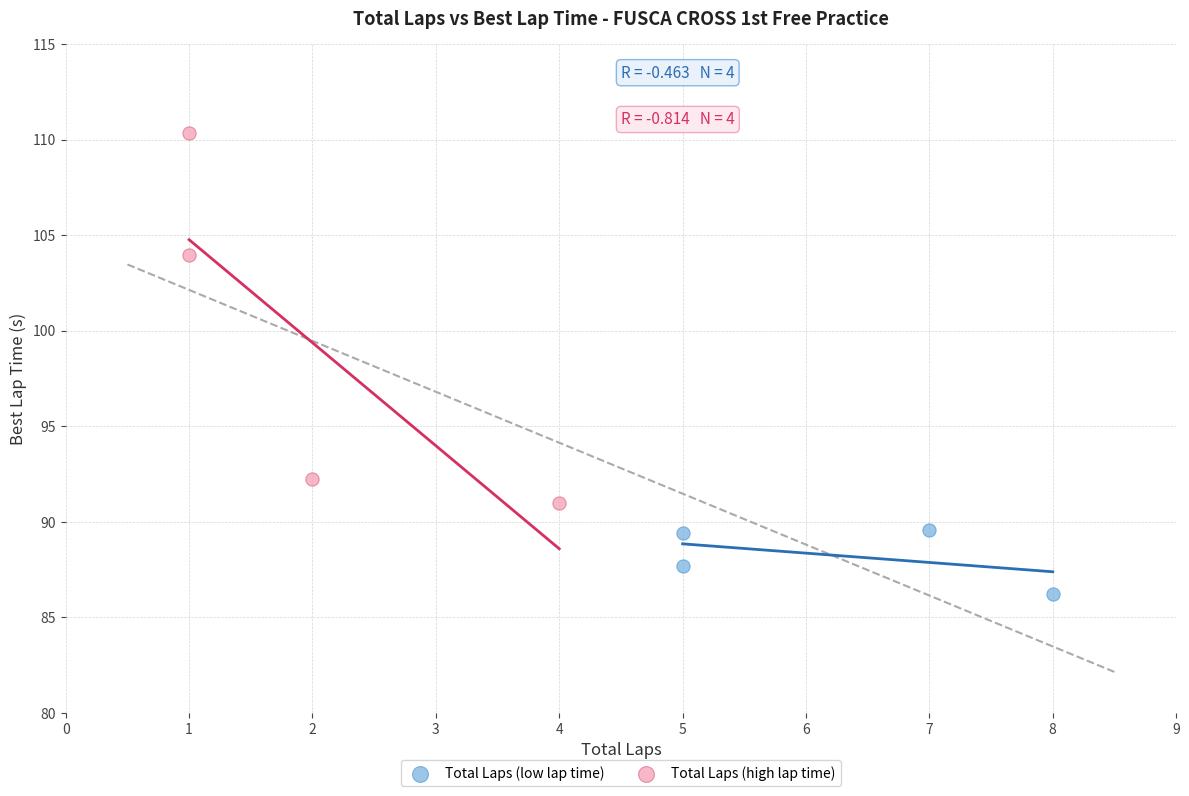

Which series has the widest spread of Y values?

Total Laps (high lap time)